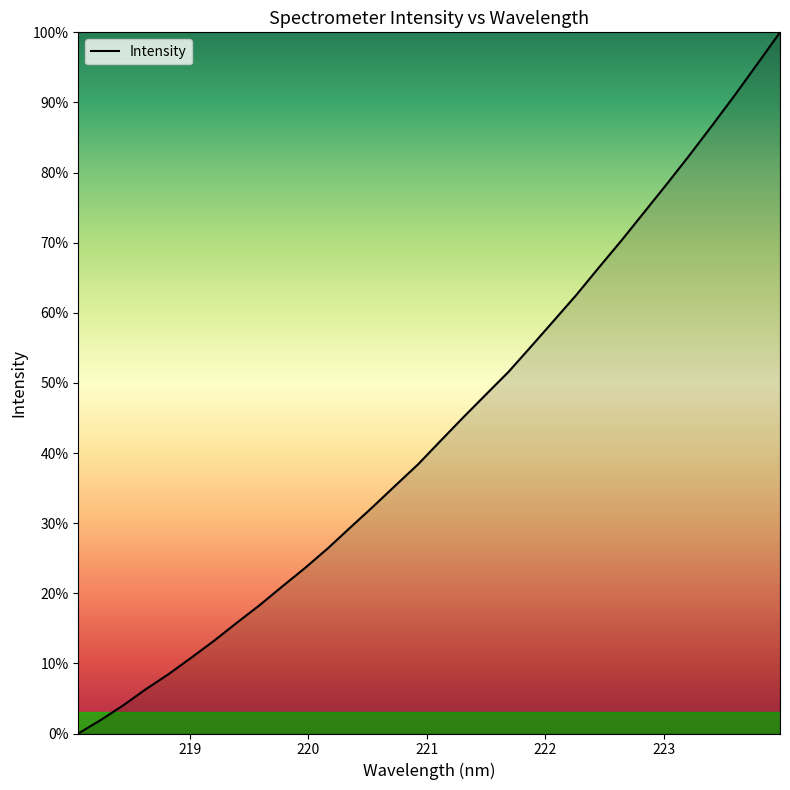

Is this an area chart (filled region under the line)?

No